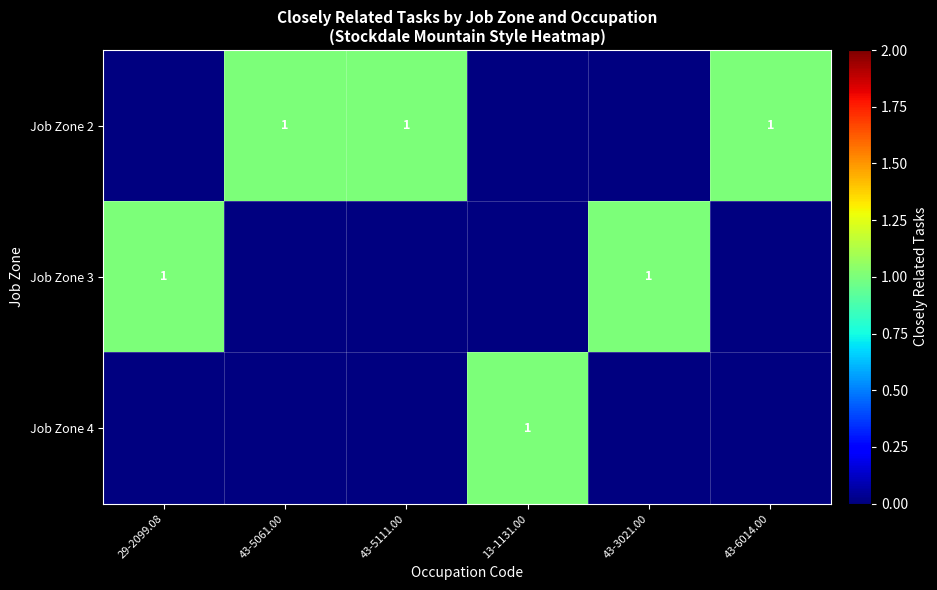

Which series has the widest spread of values?

row_1